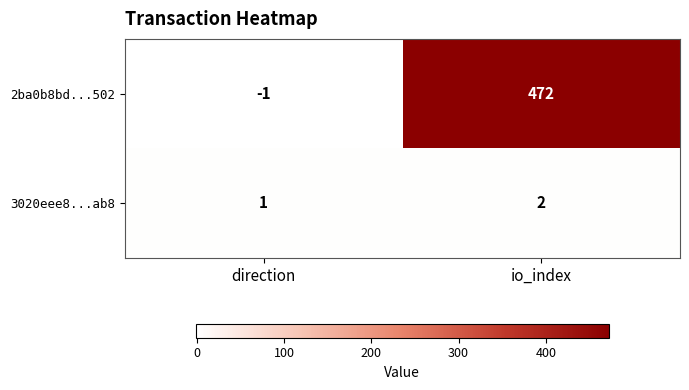

Rank the series at direction from lowest to highest value.

2ba0b8bd...502, 3020eee8...ab8